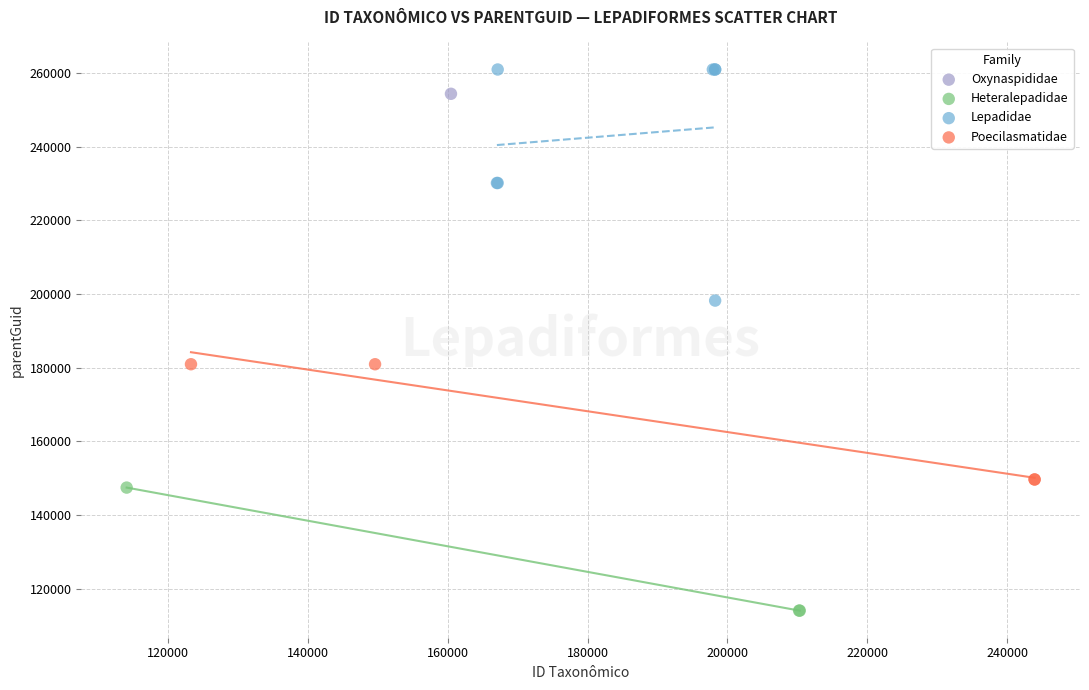

What are all the series names shown in the legend?

Heteralepadidae, Lepadidae, Poecilasmatidae, Oxynaspididae